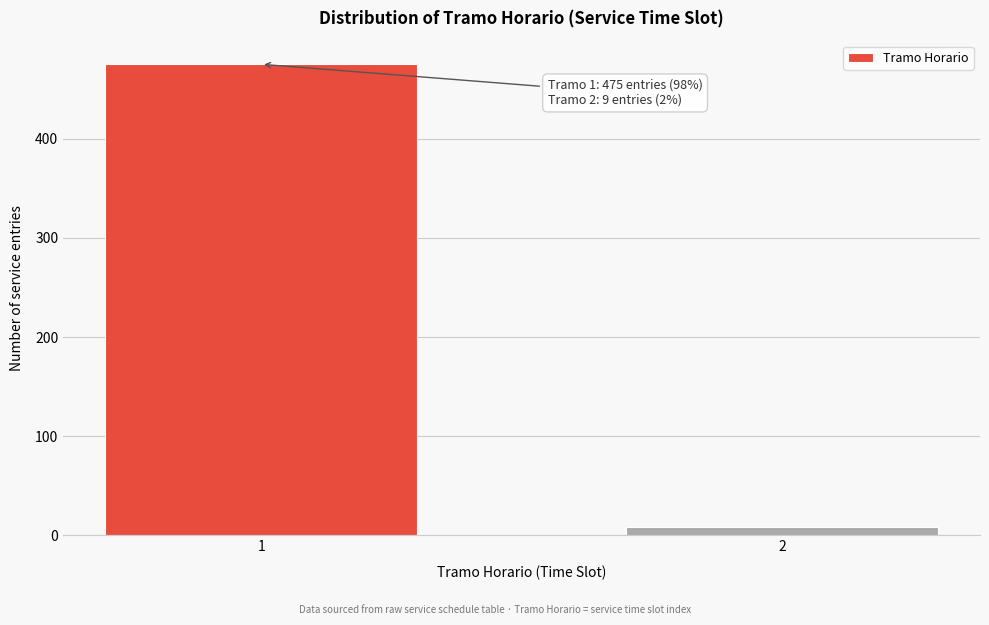

Reading right to left, extract all data points from this chart.

2=9	1=475